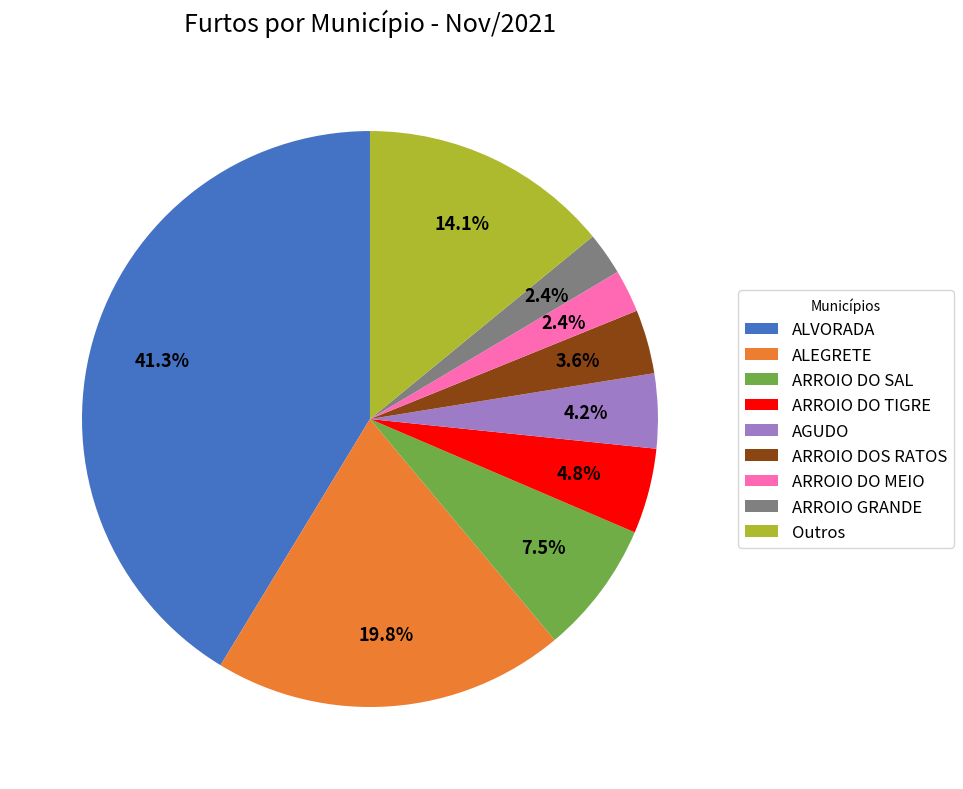

Approximately how many times larger is the value at ALEGRETE compared to ARROIO DO SAL?

2.6